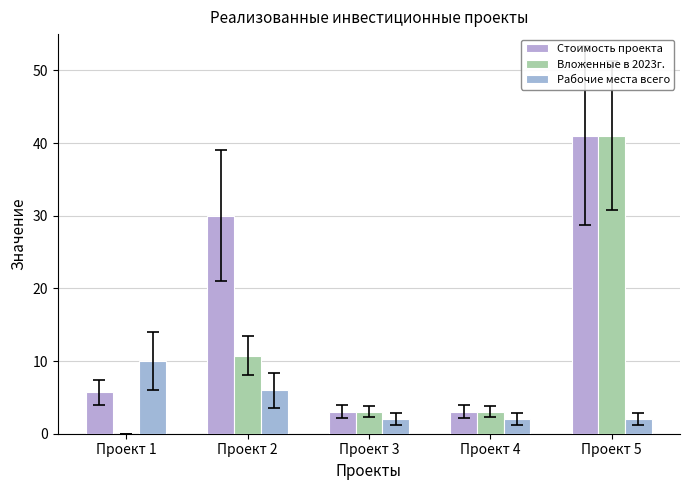

What is the sum of all Рабочие места всего values?

22.0